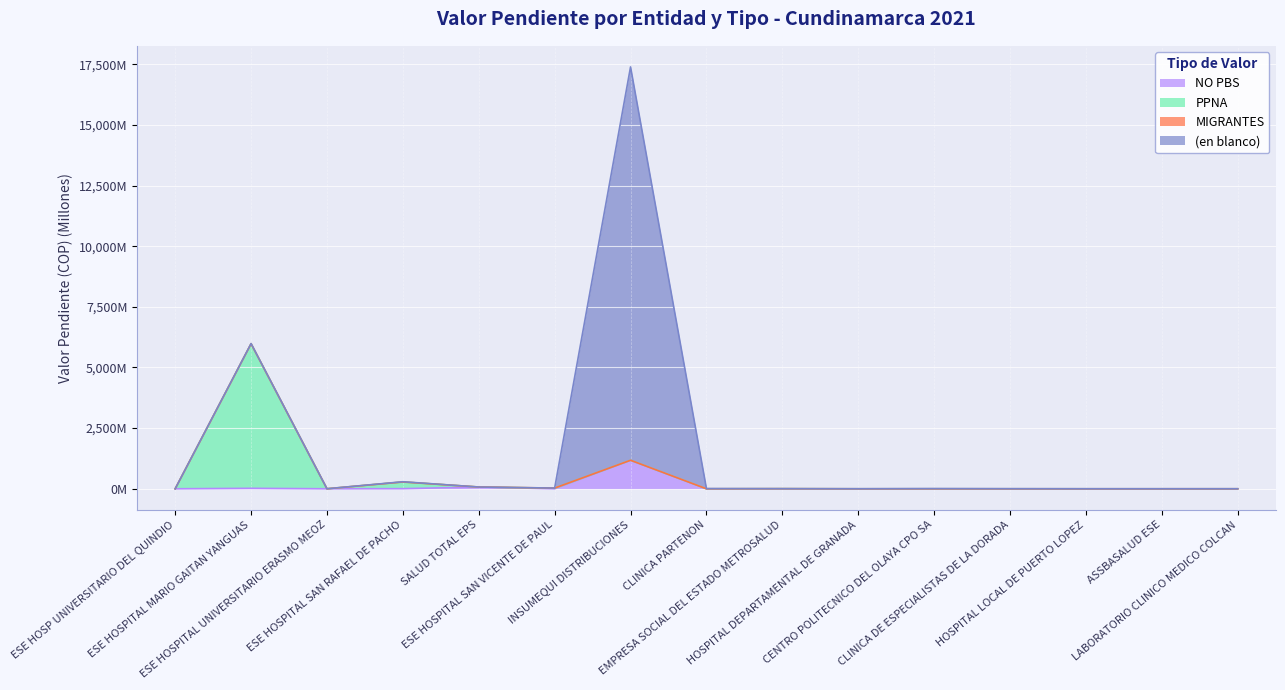

Does the chart display data point markers on the line(s)?

No